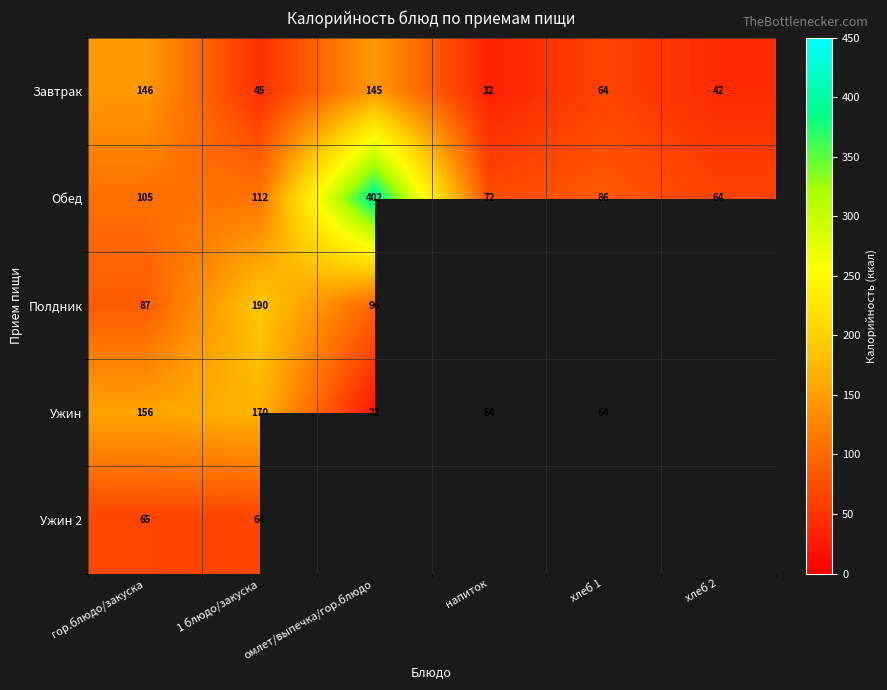

At which label does Завтрак reach its minimum?

напиток